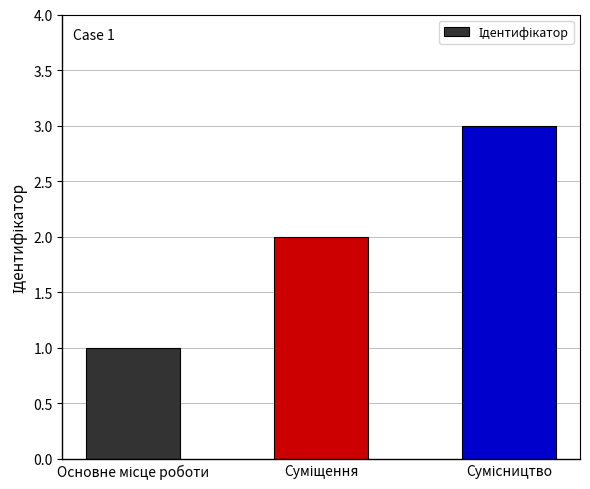

What is the sum of all values?

6